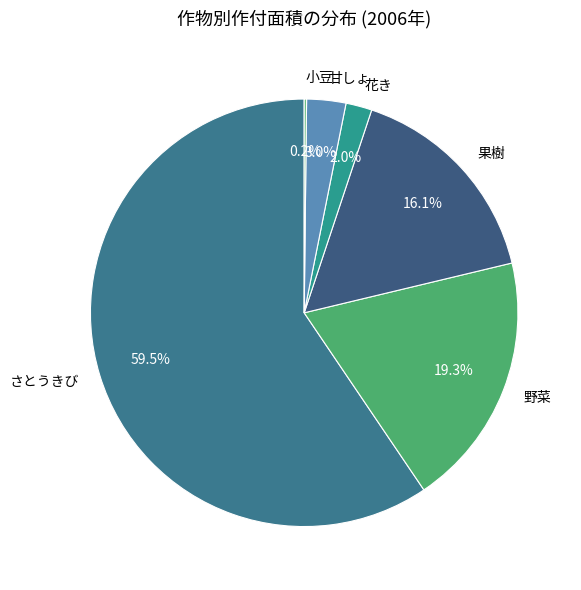

Which category has the biggest portion of the pie?

さとうきび